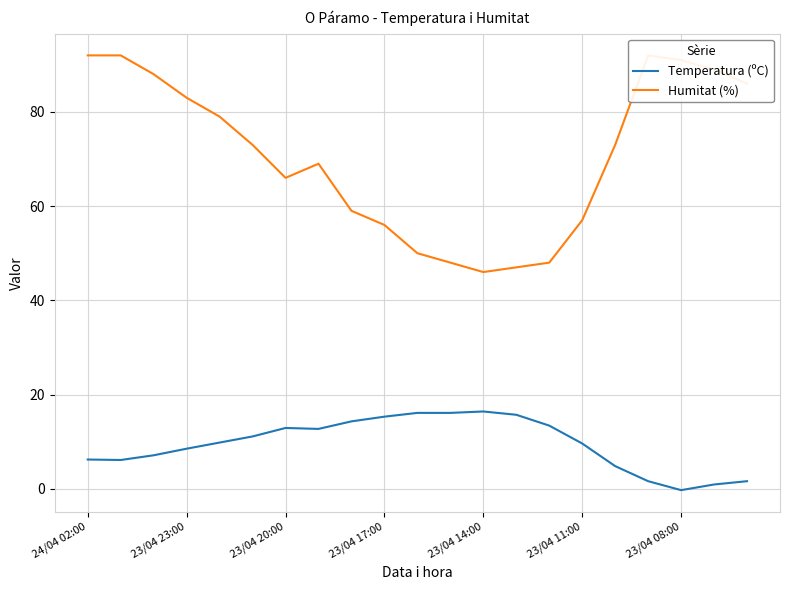

What is the maximum value for Temperatura (ºC)?

16.4